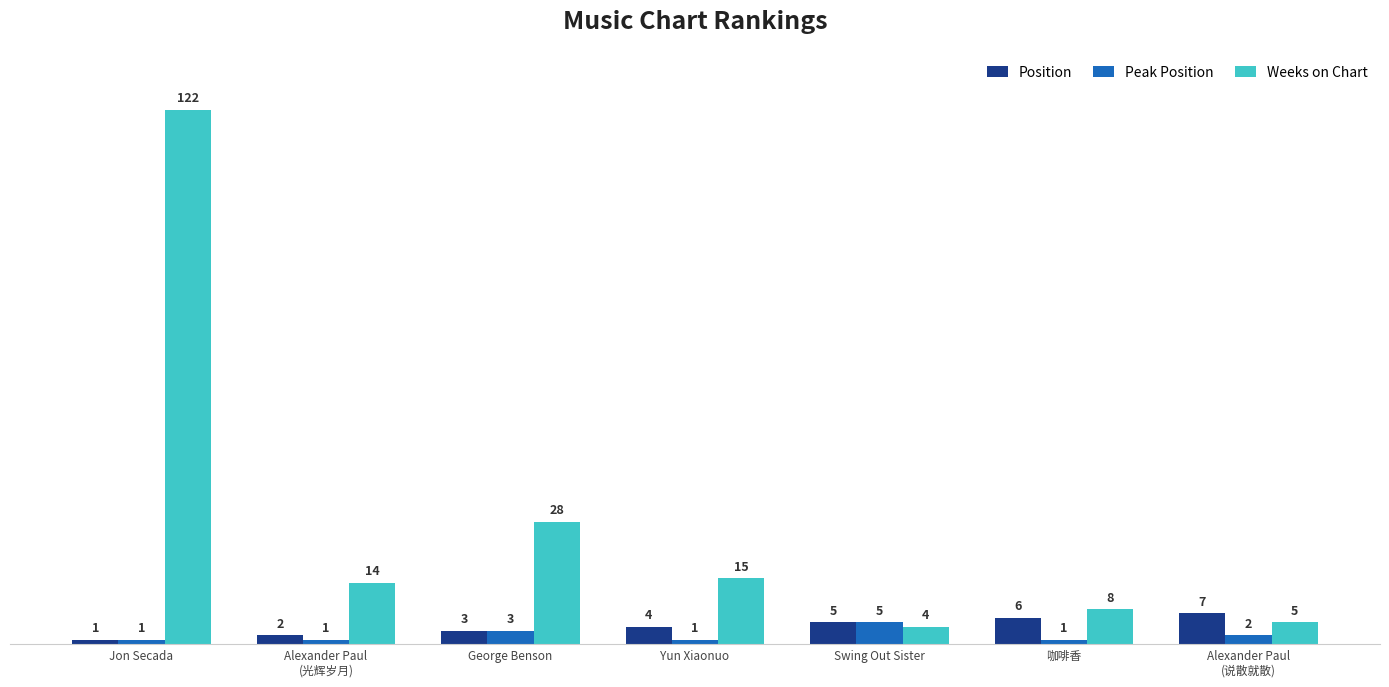

Reading left to right, what are all the values shown in this chart?

Position: Jon Secada=1	Alexander Paul
(光辉岁月)=2	George Benson=3	Yun Xiaonuo=4	Swing Out Sister=5	咖啡香=6	Alexander Paul
(说散就散)=7
Peak Position: Jon Secada=1	Alexander Paul
(光辉岁月)=1	George Benson=3	Yun Xiaonuo=1	Swing Out Sister=5	咖啡香=1	Alexander Paul
(说散就散)=2
Weeks on Chart: Jon Secada=122	Alexander Paul
(光辉岁月)=14	George Benson=28	Yun Xiaonuo=15	Swing Out Sister=4	咖啡香=8	Alexander Paul
(说散就散)=5